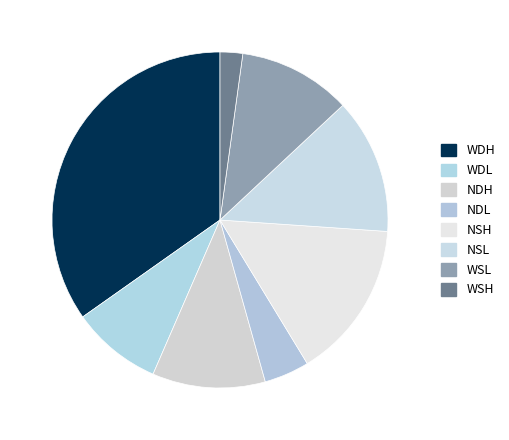

Which category has the smallest portion of the pie?

WSH